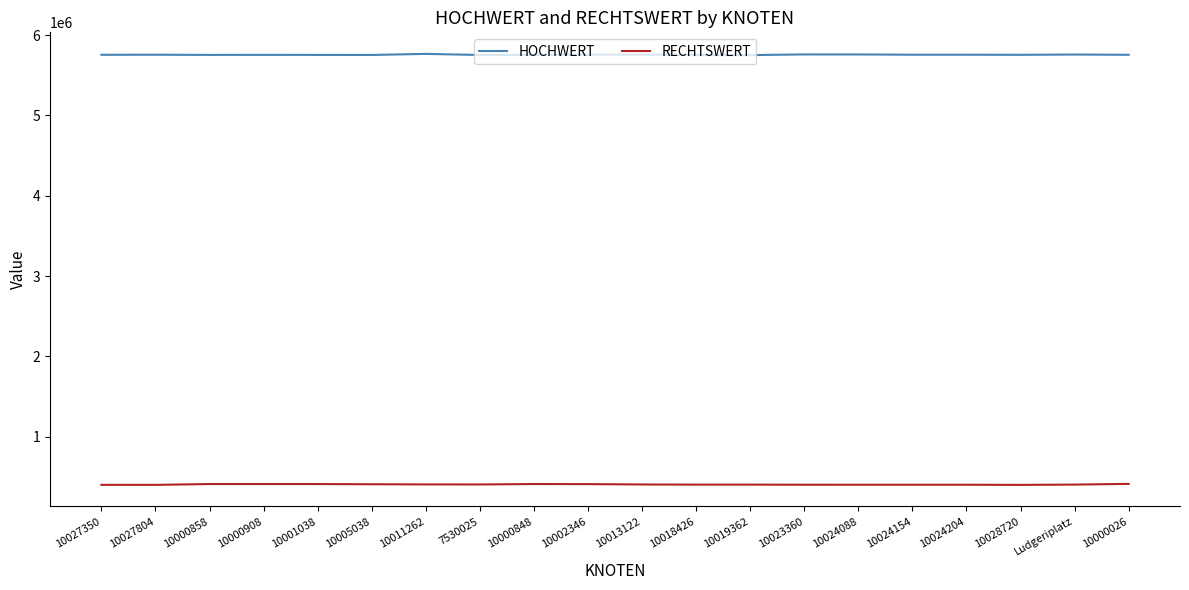

True or false: RECHTSWERT and HOCHWERT intersect in this chart.

False